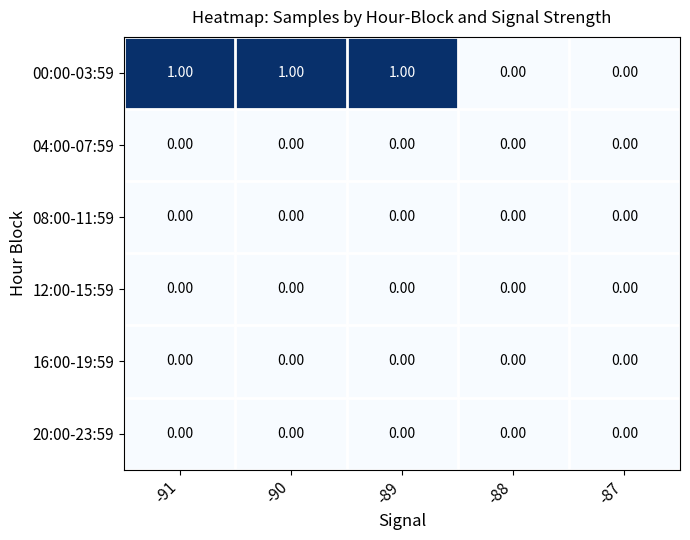

Which series has the largest total across all categories?

00:00-03:59